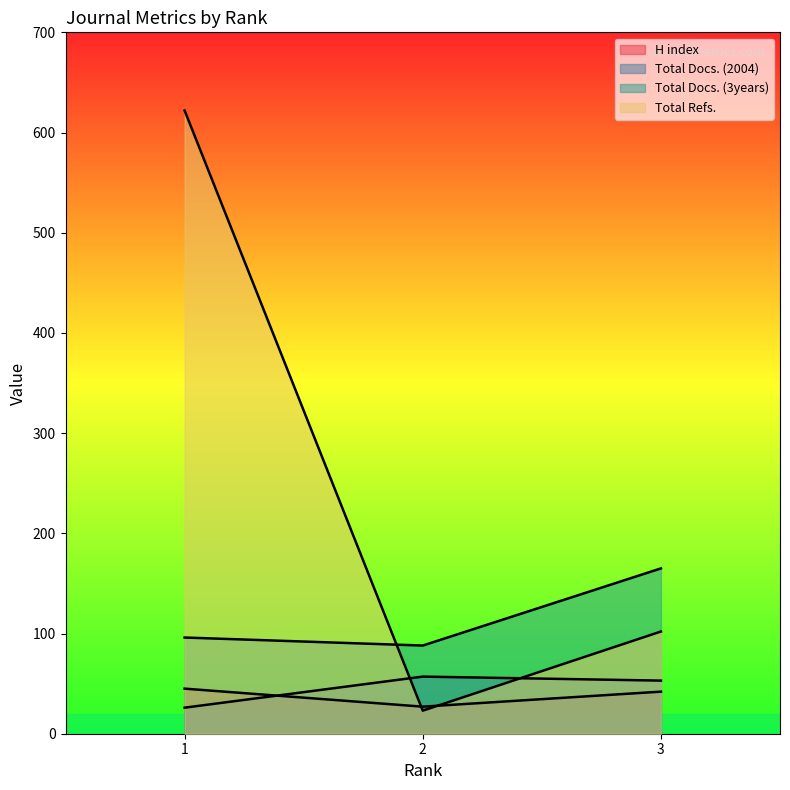

The Total Docs. (2004) series shows 98 at 2. True or false?

False